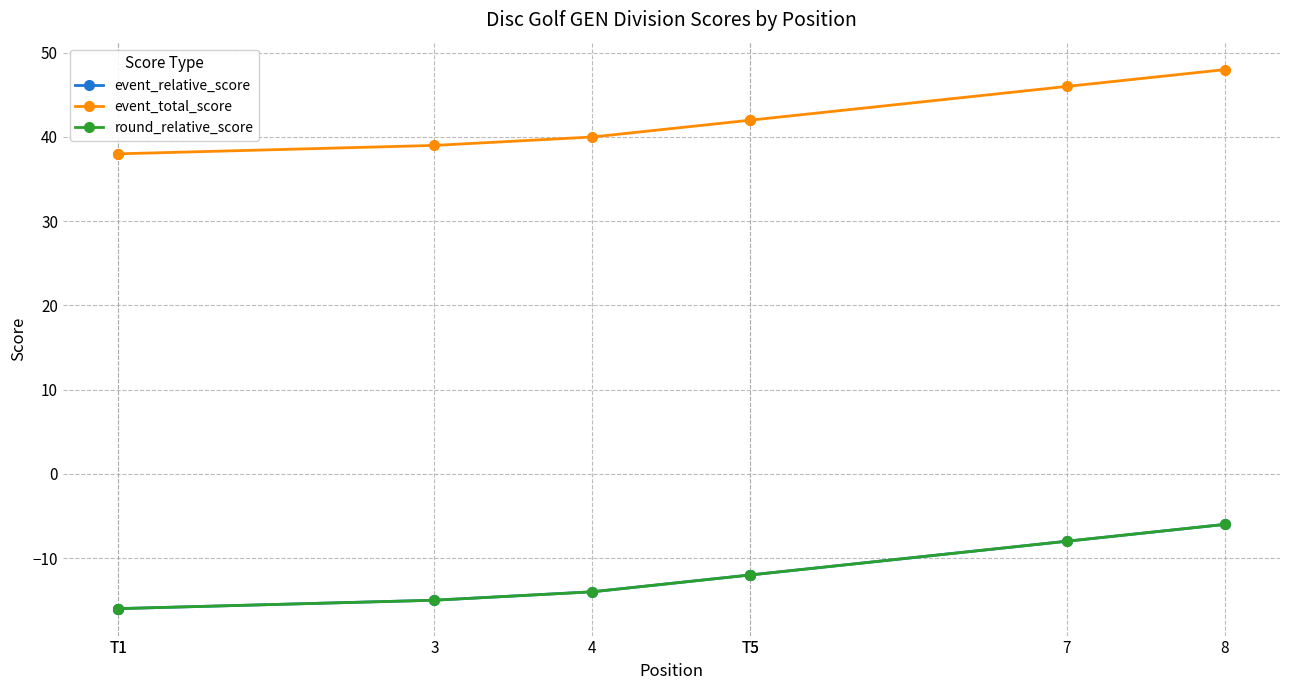

Which category has the highest value across all series?

8